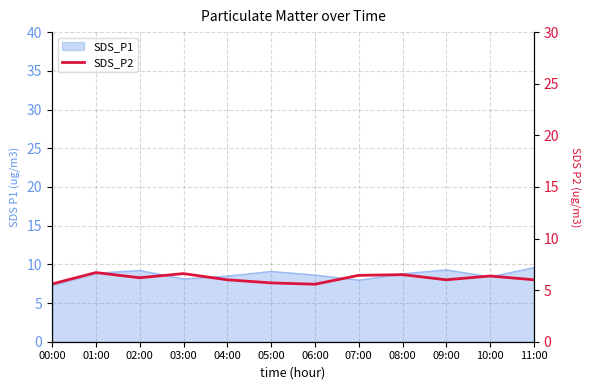

What is the label of the 11th point from the right?

01:00